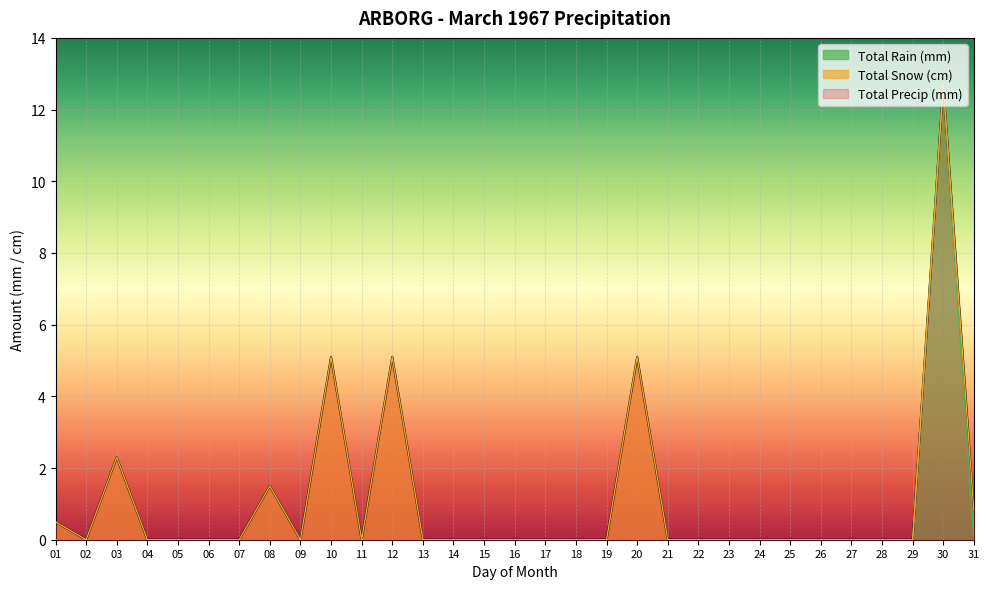

The Total Rain (mm) series shows -5.3 at 23. True or false?

False